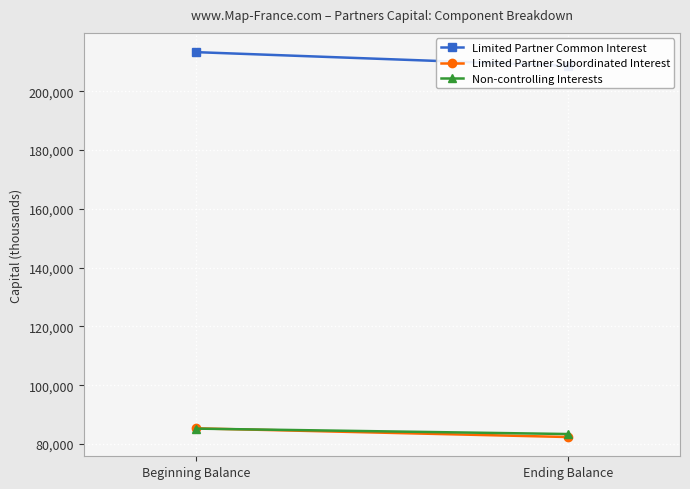

Reading left to right, what are all the values shown in this chart?

Limited Partner Common Interest: Beginning Balance=213281	Ending Balance=208658
Limited Partner Subordinated Interest: Beginning Balance=85371	Ending Balance=82410
Non-controlling Interests: Beginning Balance=85275	Ending Balance=83430